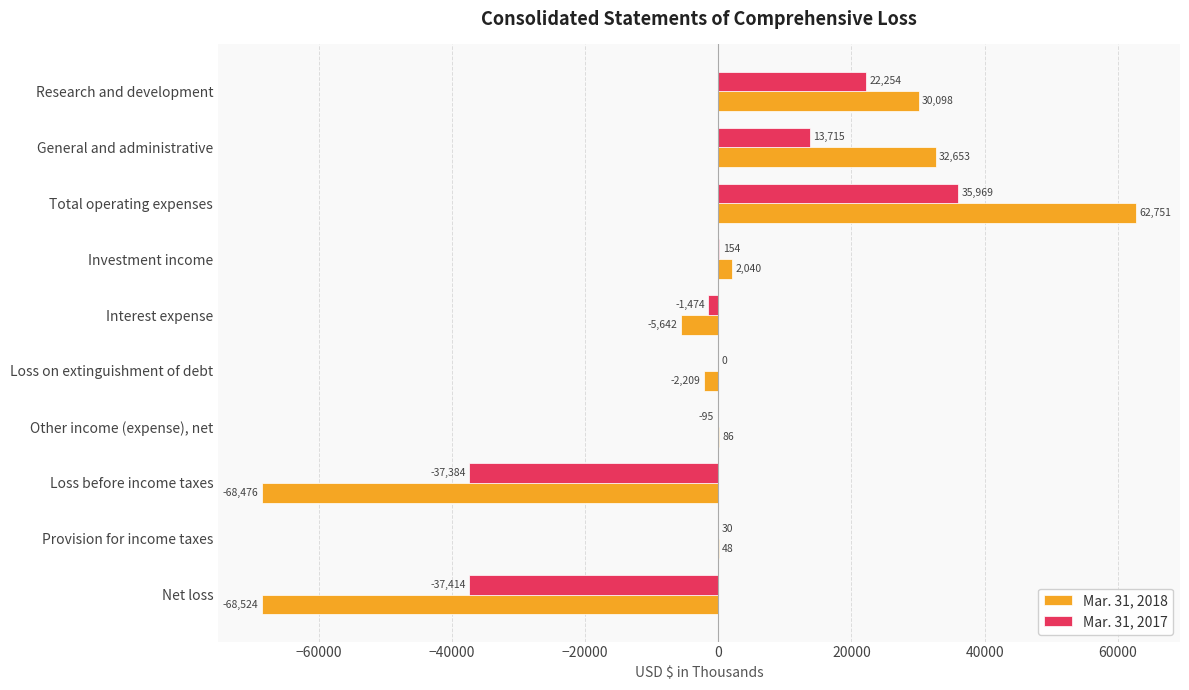

At which category is the sum across all series the highest?

Total operating expenses